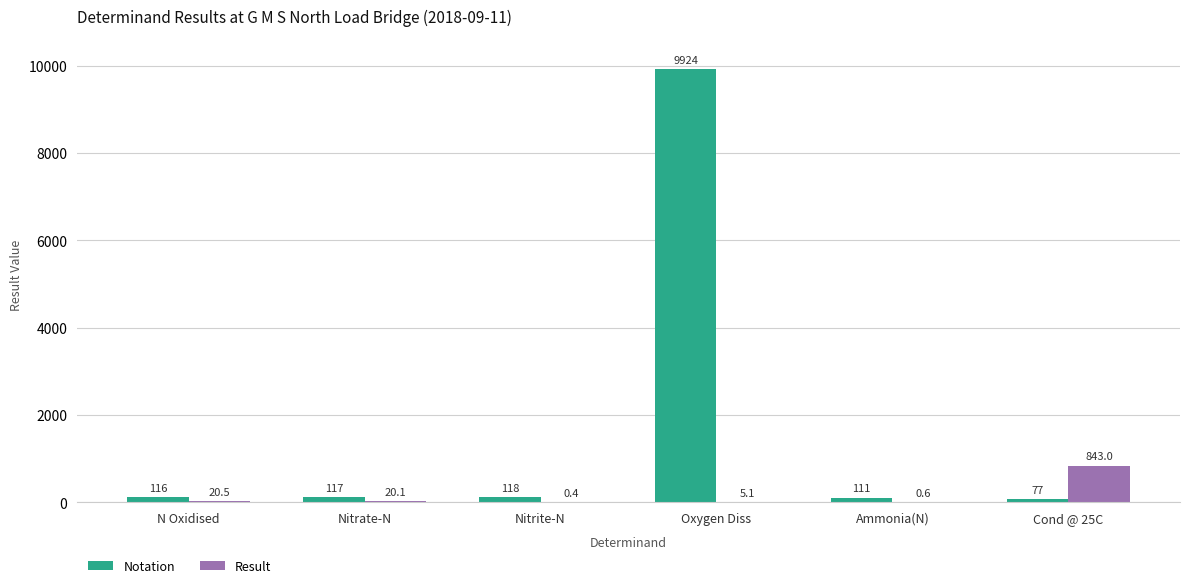

Reading left to right, extract all data points from this chart.

Notation: N Oxidised=116.0	Nitrate-N=117.0	Nitrite-N=118.0	Oxygen Diss=9924.0	Ammonia(N)=111.0	Cond @ 25C=77.0
Result: N Oxidised=20.5	Nitrate-N=20.1	Nitrite-N=0.4	Oxygen Diss=5.1	Ammonia(N)=0.6	Cond @ 25C=843.0